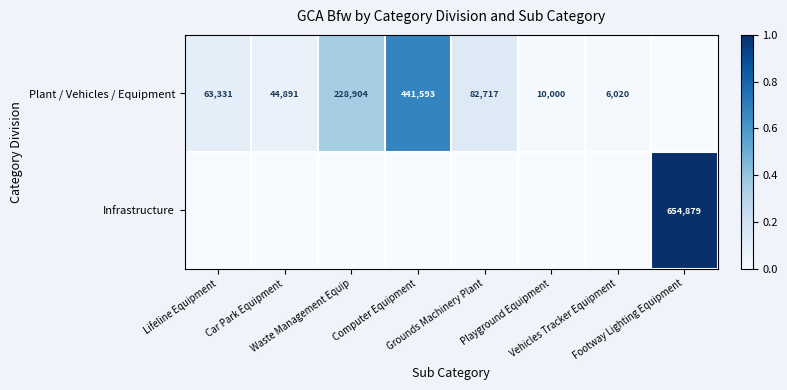

True or false: Infrastructure has a value of 0.0 at Lifeline Equipment.

True